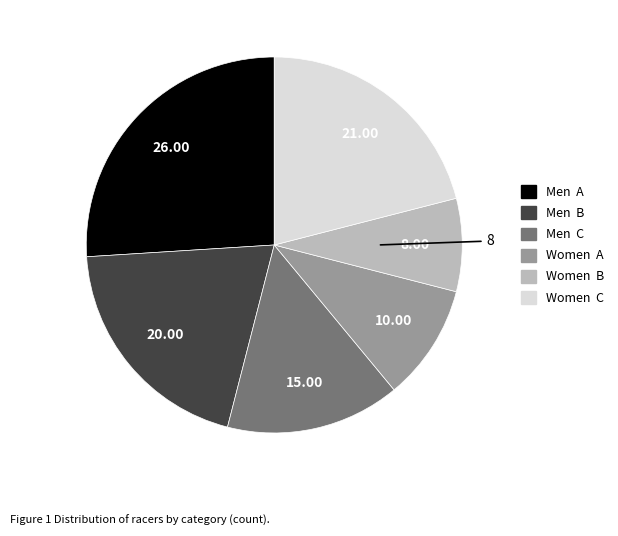

Is the sum of Men A and Women B greater than half?

No